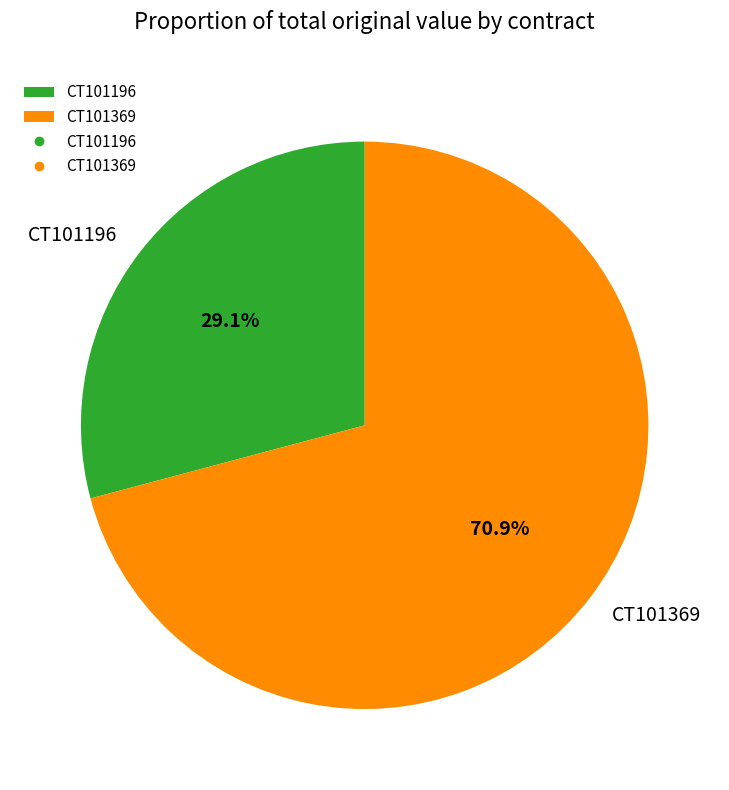

To the nearest percent, what portion does CT101369 represent?

71%